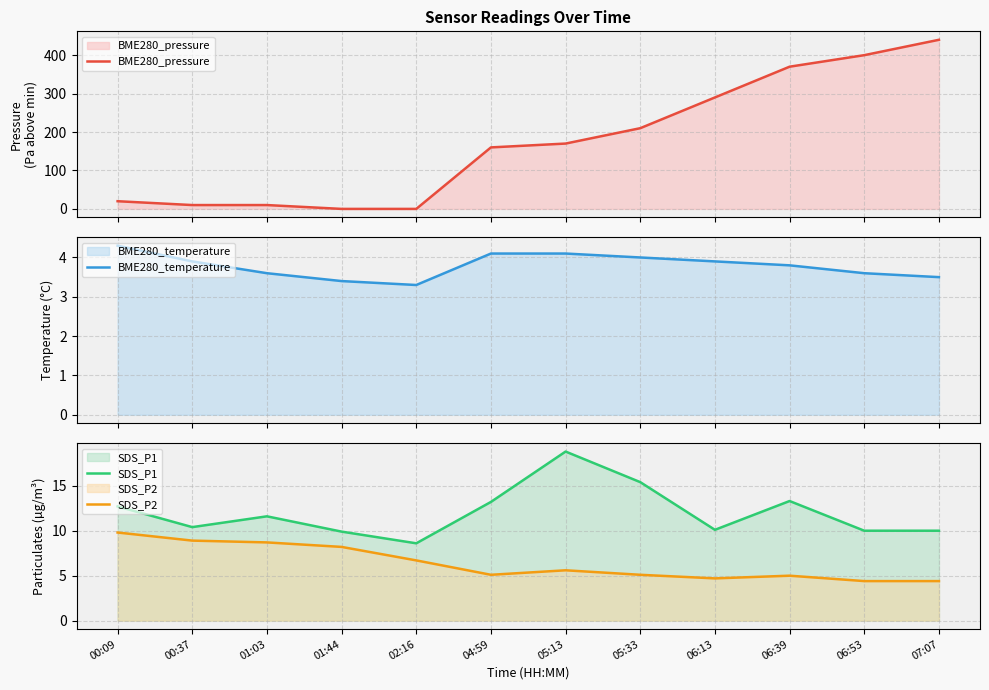

The SDS_P1 series shows 10.0 at 07:07. True or false?

True